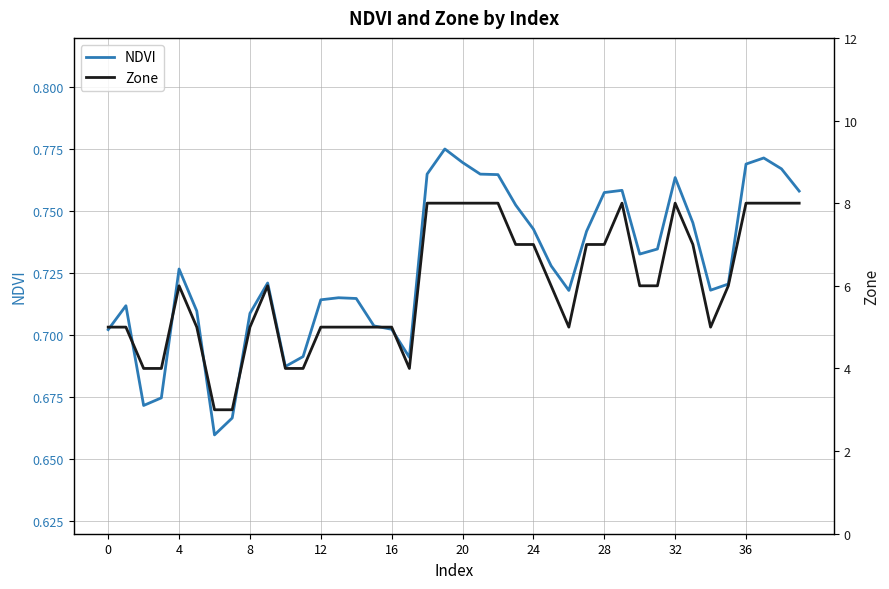

How many lines are shown in the chart?

2